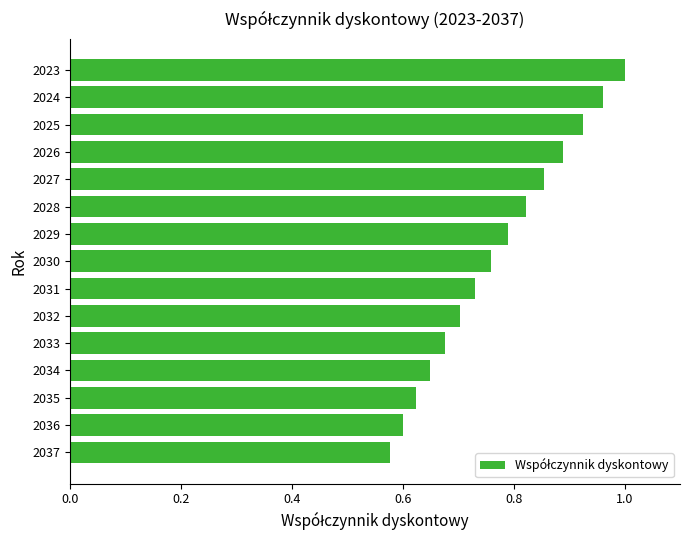

Which category has the lowest value across all series?

2037